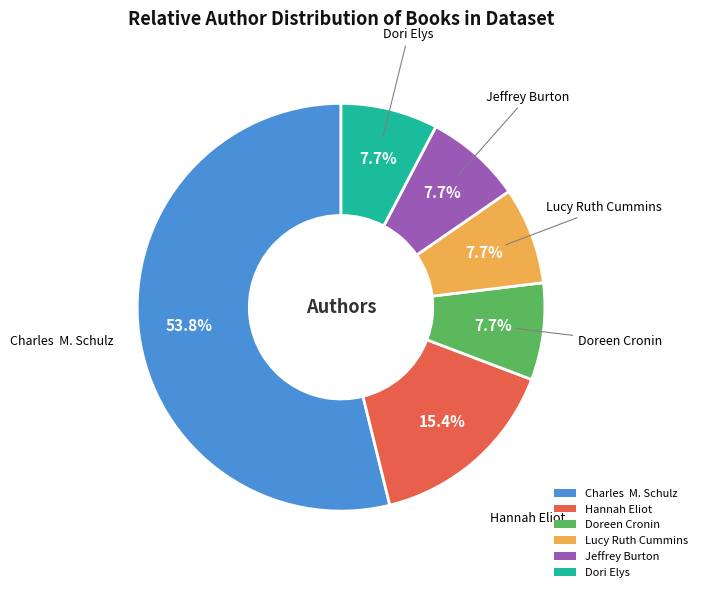

Is there any slice that represents more than half of the pie?

Yes